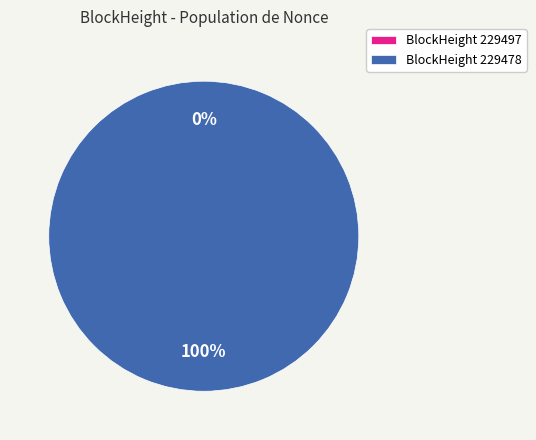

What is the smallest slice in the pie chart?

229497